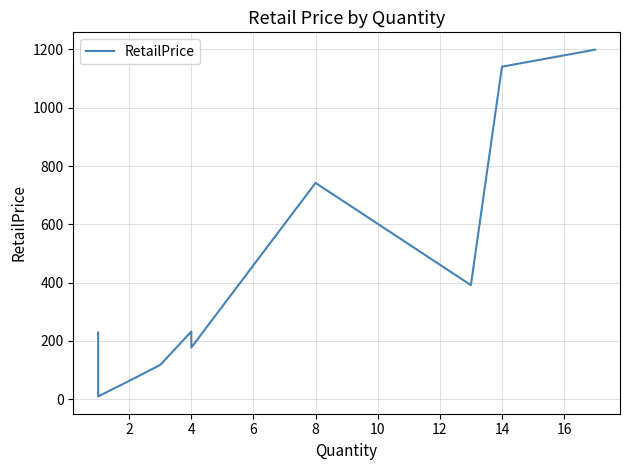

What is the greatest value displayed?

1199.1